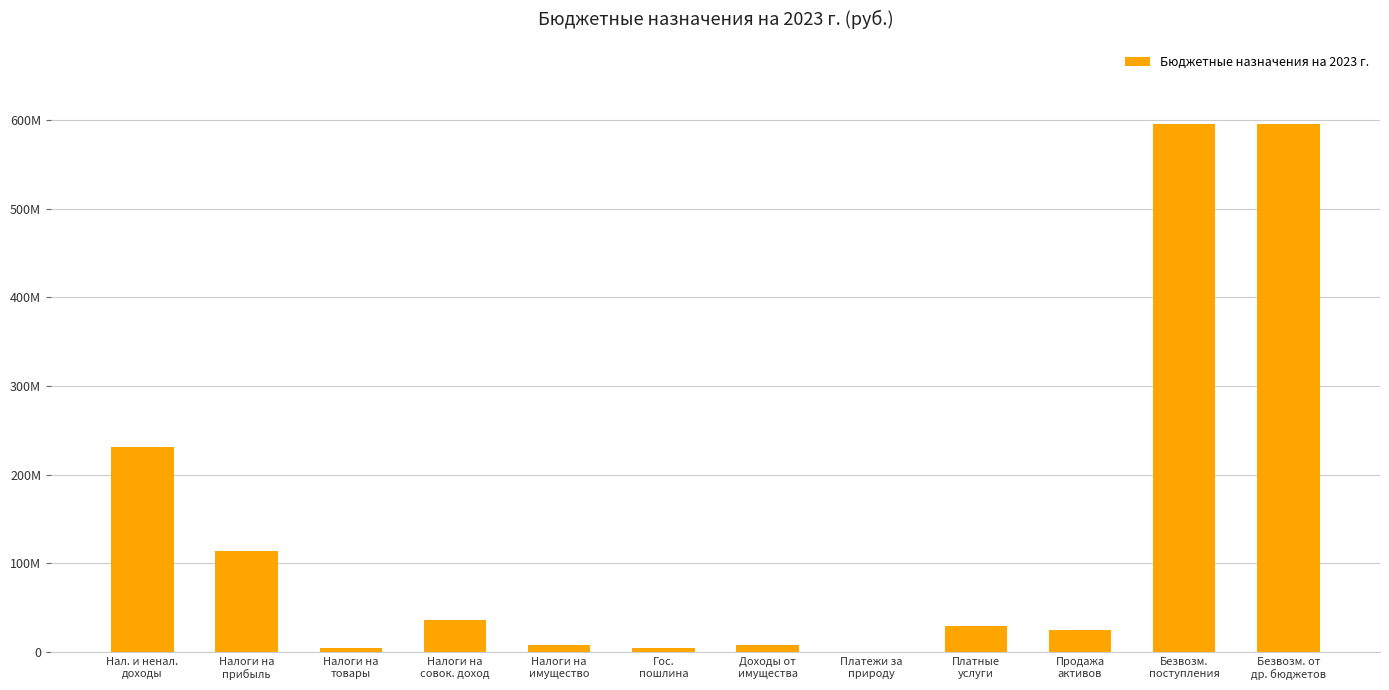

How many bars are there in total?

12